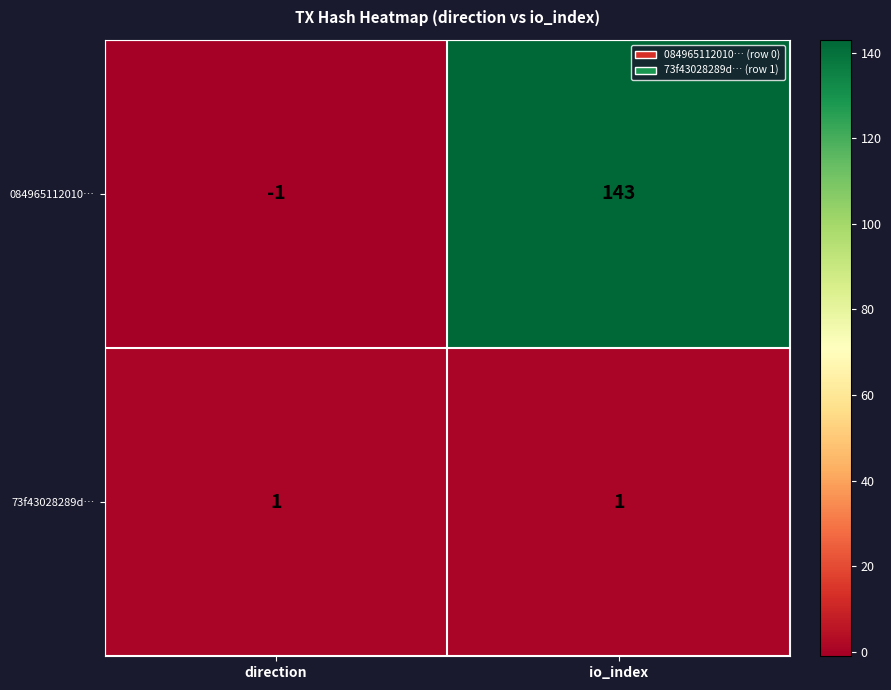

List the series in order of their peak value, lowest first.

73f43028289d…, 084965112010…